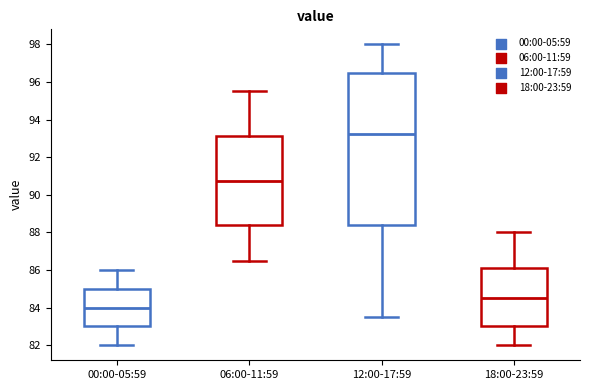

Where does the median line of the box for 18:00-23:59 sit on the y-axis? The values are not printed on the chart, so give them approximately, as read against the axis.

84.6